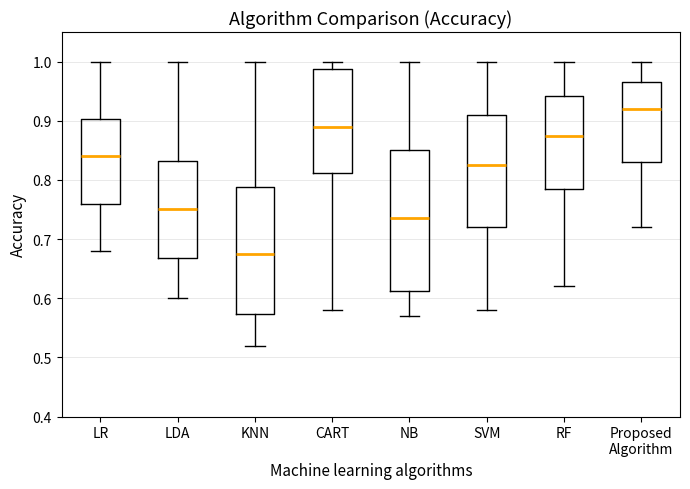

Which box's median line is the highest?

Proposed Algorithm